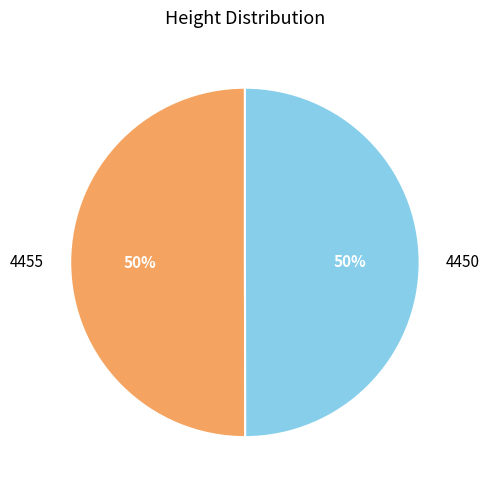

Approximately how many times larger is the value at 4450 compared to 4455?

1.0